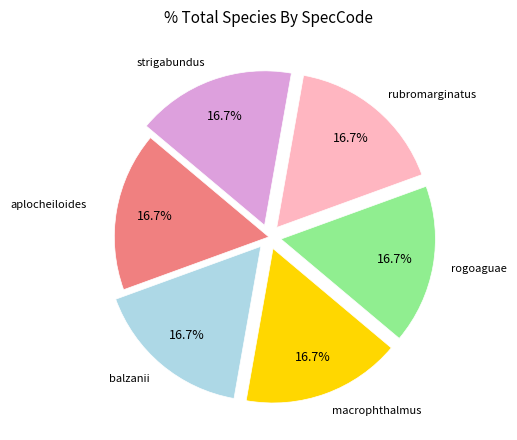

Does any single category account for the majority?

No